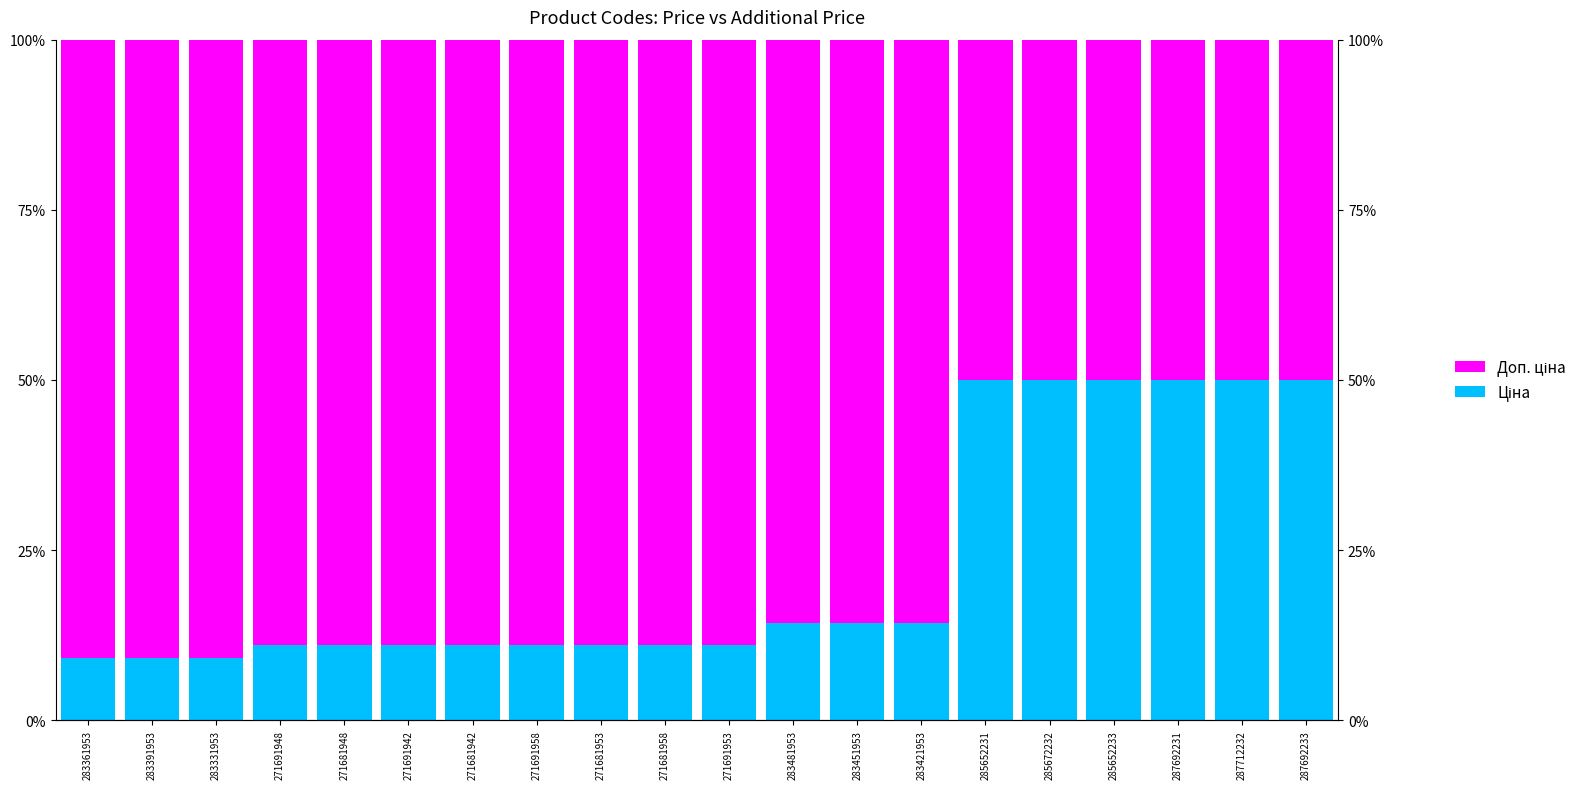

Which series has the largest total across all categories?

Доп. ціна